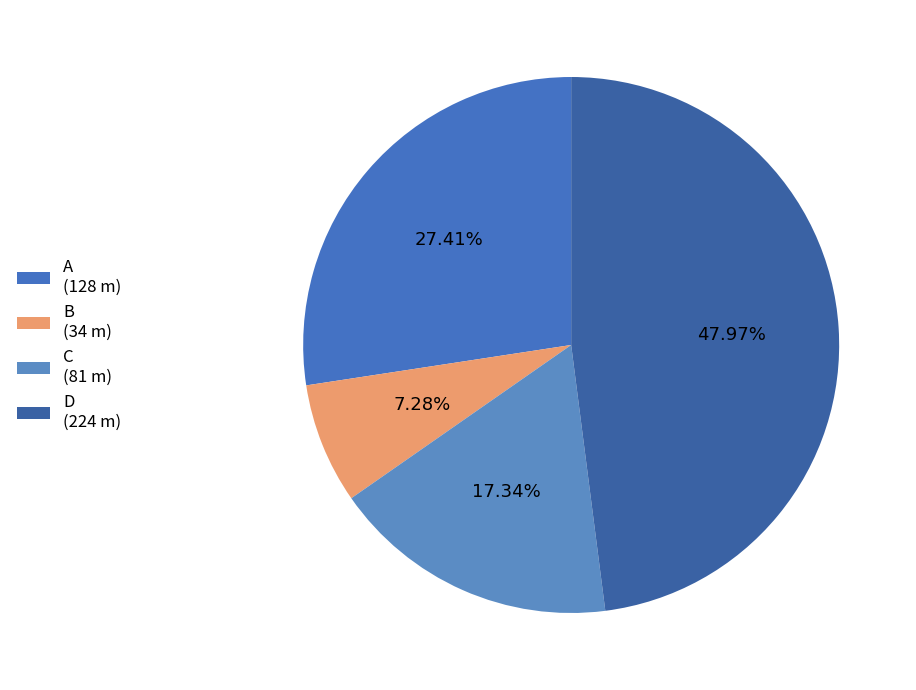

How many slices are in this pie chart?

4